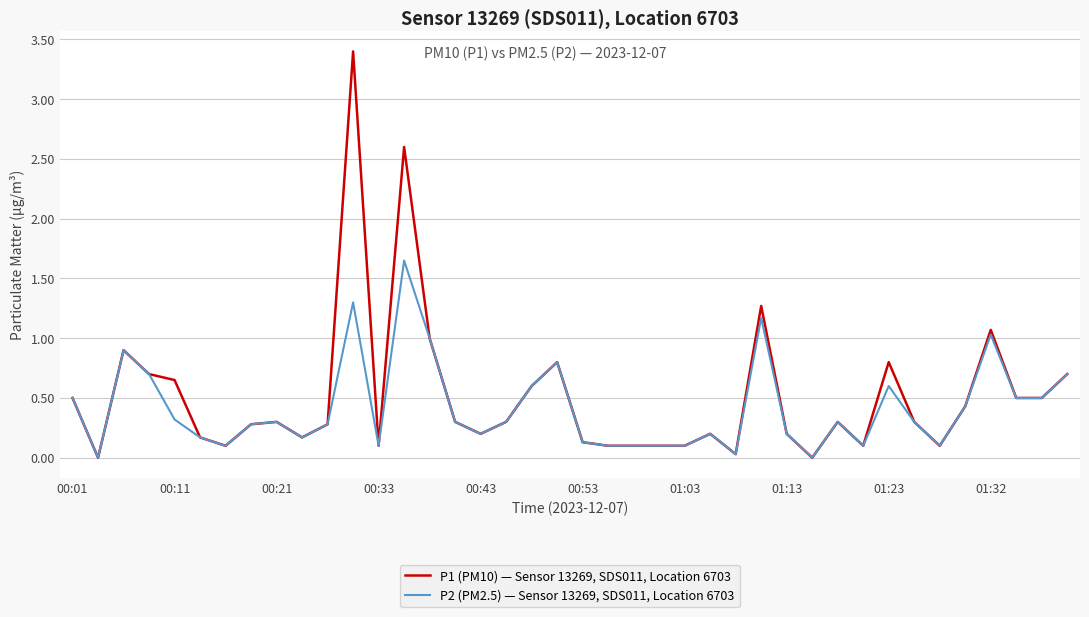

Rank the series by their maximum value, from highest to lowest.

P1 (PM10) — Sensor 13269, SDS011, Location 6703, P2 (PM2.5) — Sensor 13269, SDS011, Location 6703